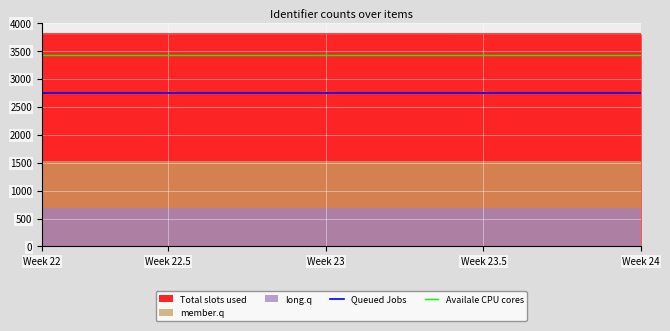

At how many categories does at least one series exceed 3142?

20